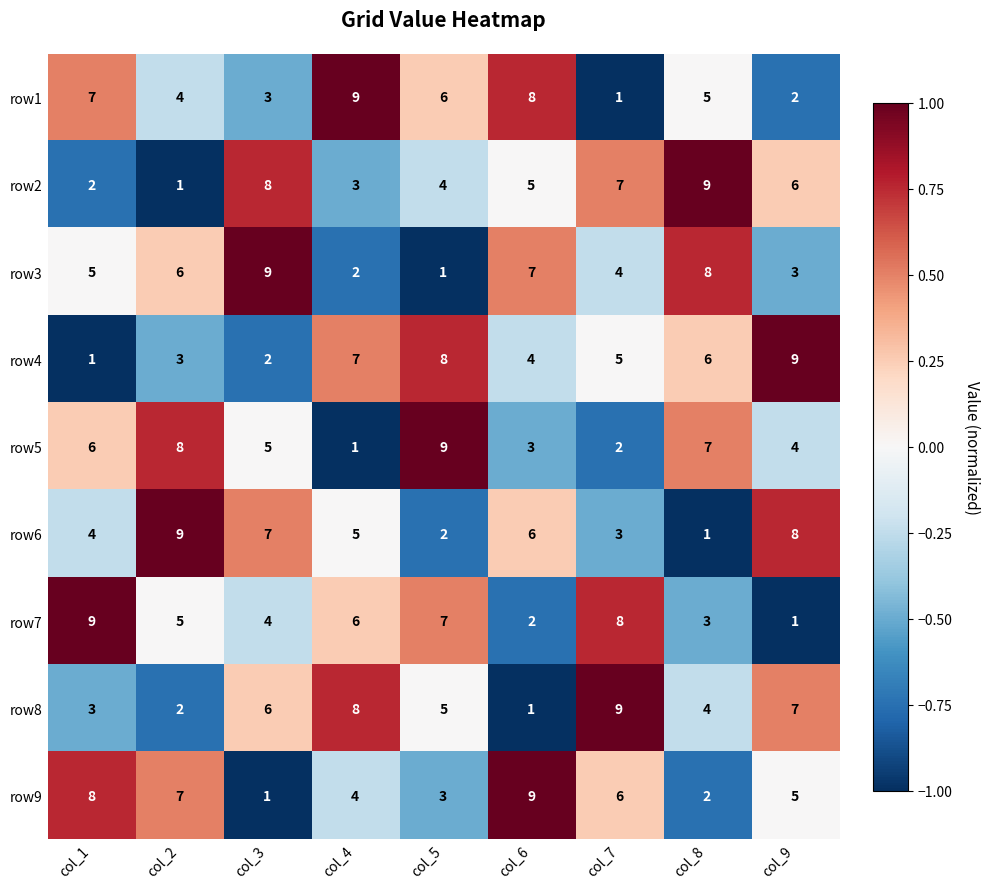

True or false: row6 has a value of 9 at col_2.

True